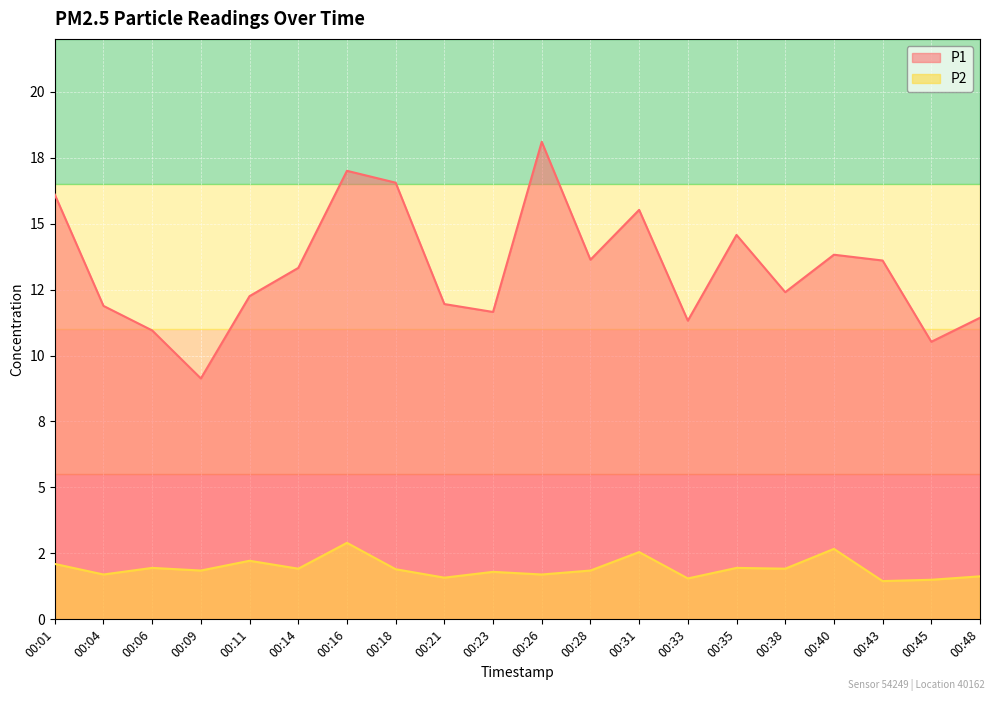

How many lines are shown in the chart?

2